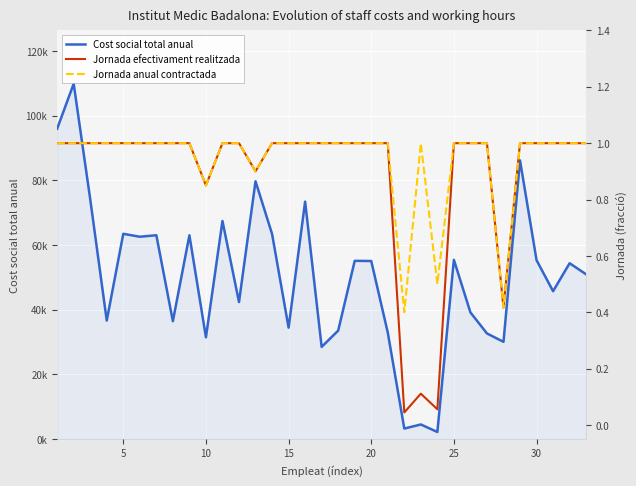

How many interior local valleys does the Jornada anual contractada series have?

5